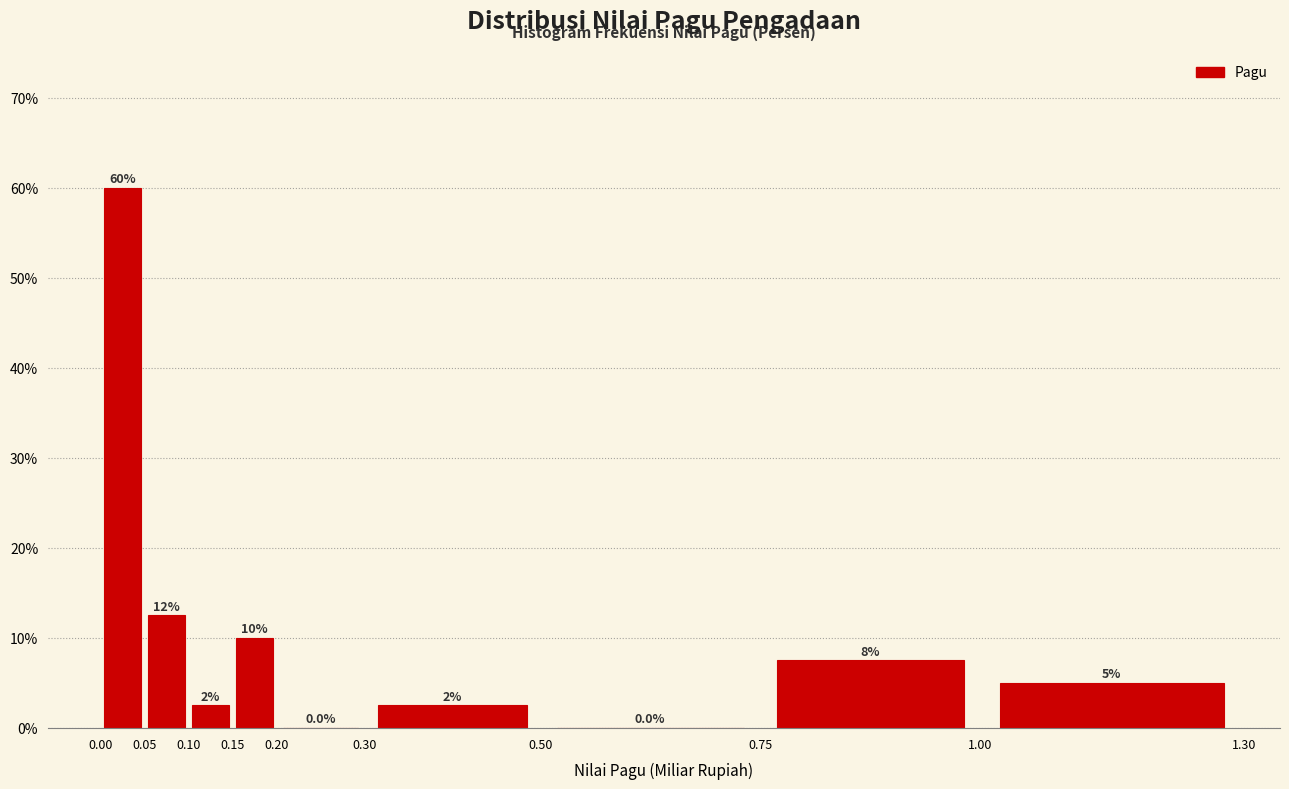

Which range on the x-axis has the tallest bar?

0.00 to 0.05